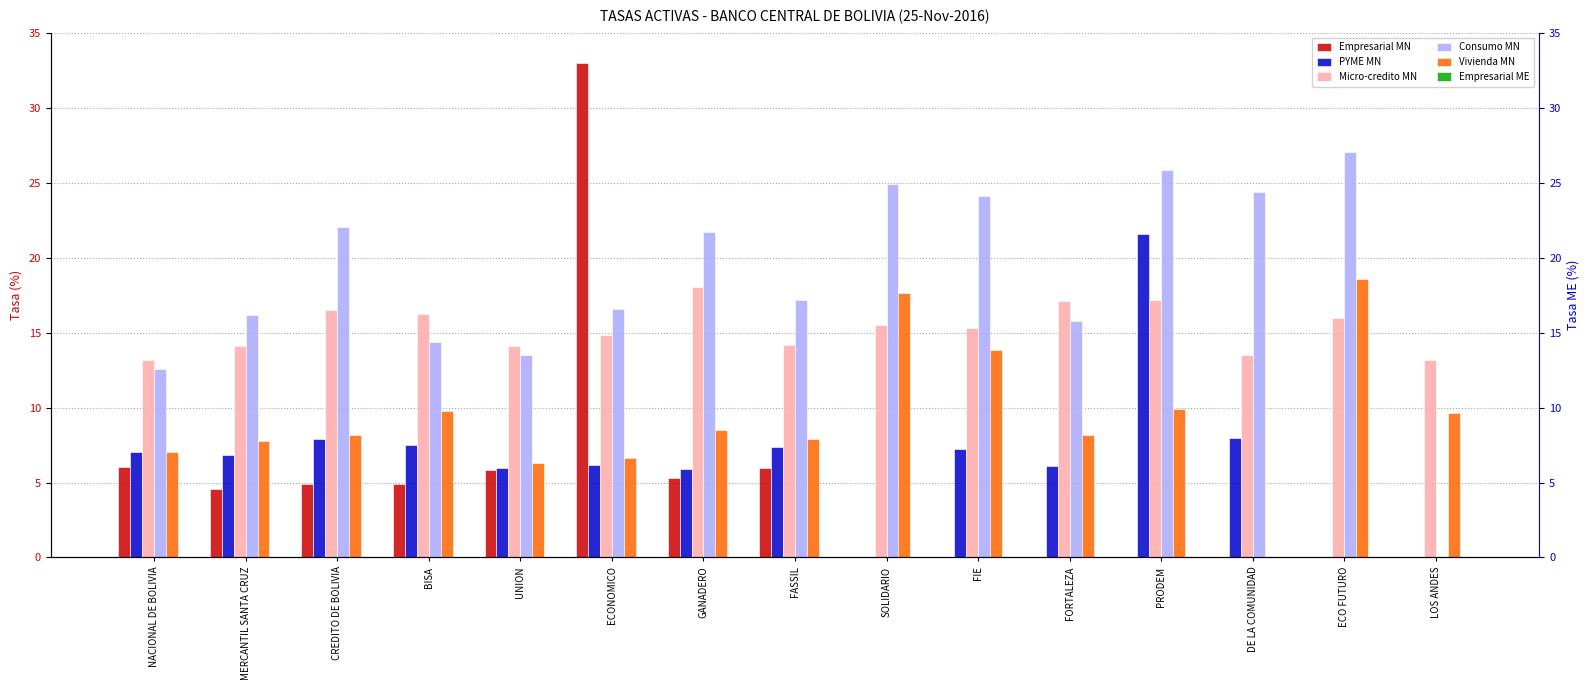

How many data points does each series have?

15